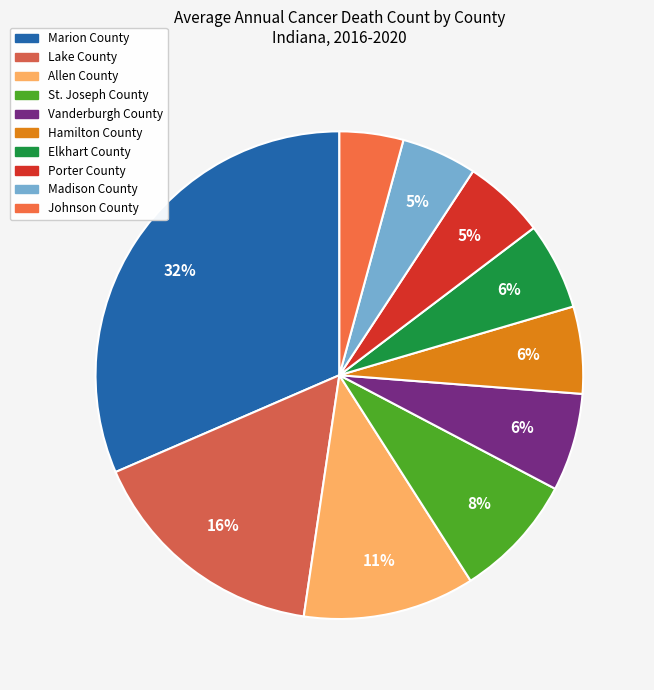

Does Hamilton County represent more than half of the total?

No